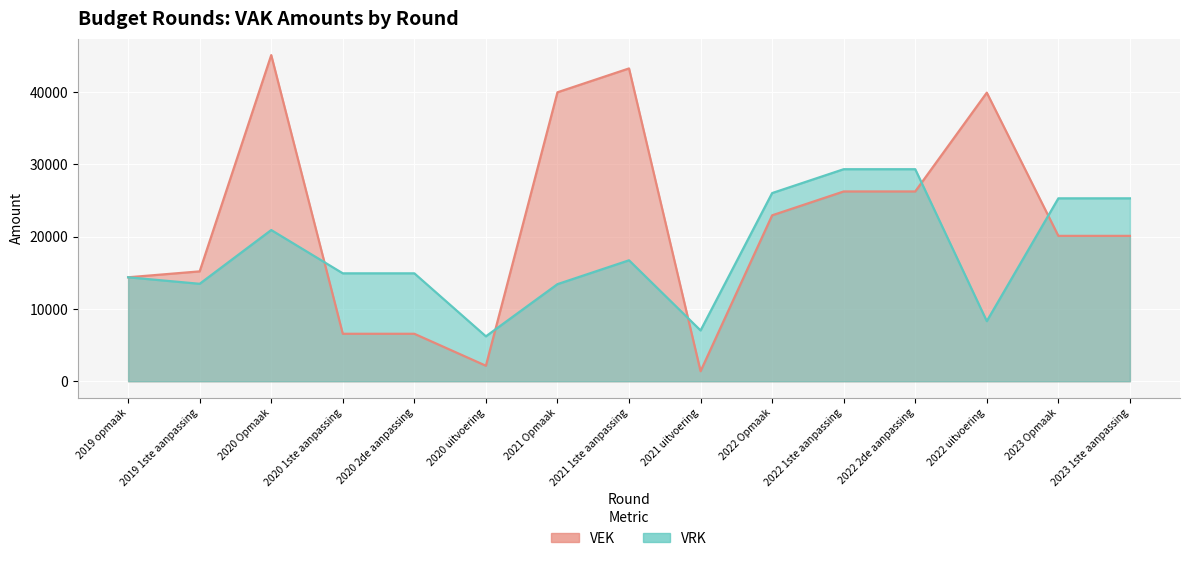

Count the number of categories in the chart.

15